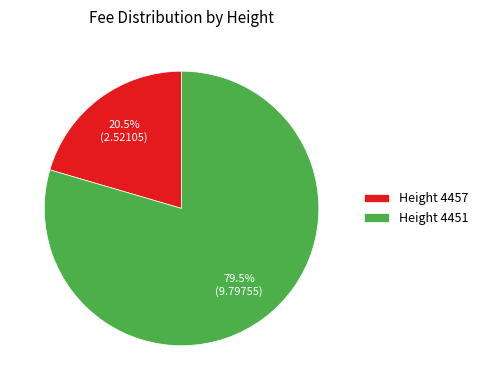

Approximately how many times larger is the value at Height 4457 compared to Height 4451?

0.3